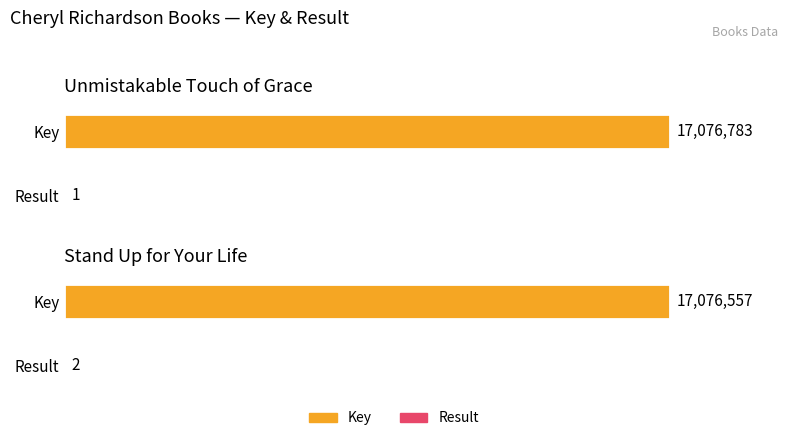

At which category does the chart reach its minimum across all series?

Unmistakable Touch of Grace